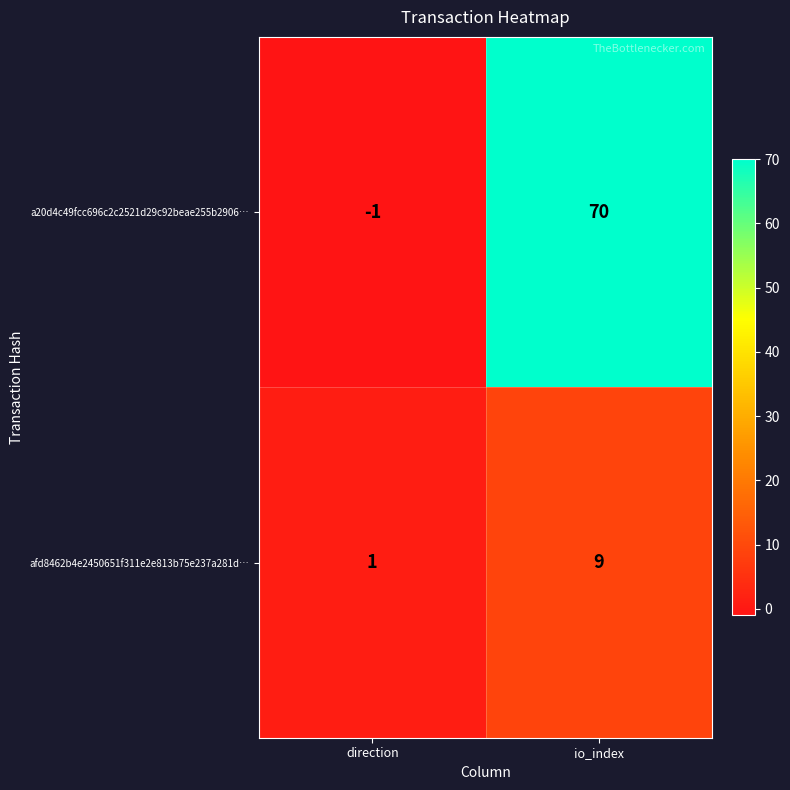

What is the sum of the afd8462b4e2450651f311e2e813b75e237a281d… values at direction and io_index?

10